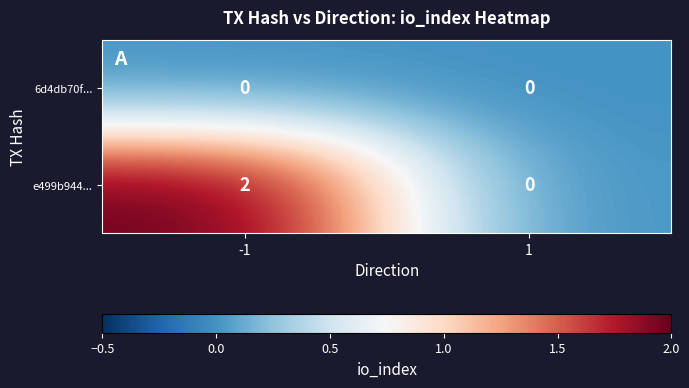

Which series changed the most between -1 and 1?

e499b944...